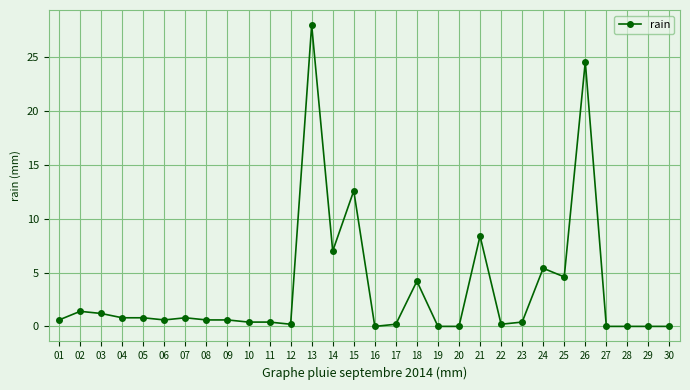

The chart shows a value of 0.0 at 16. True or false?

True